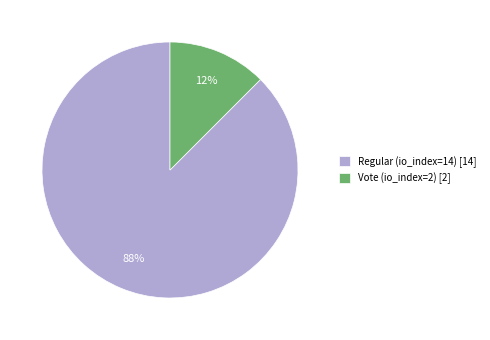

Is Vote (io_index=2) the majority of the pie?

No